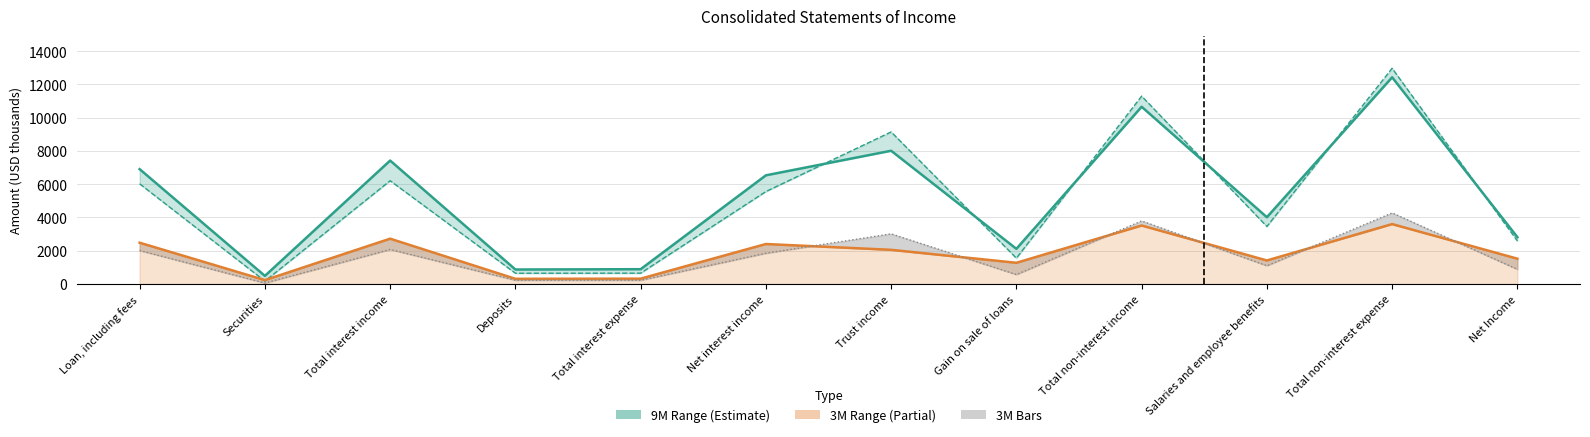

In 3M 2016, how many points are lower than both neighbors (excluding endpoints)?

4